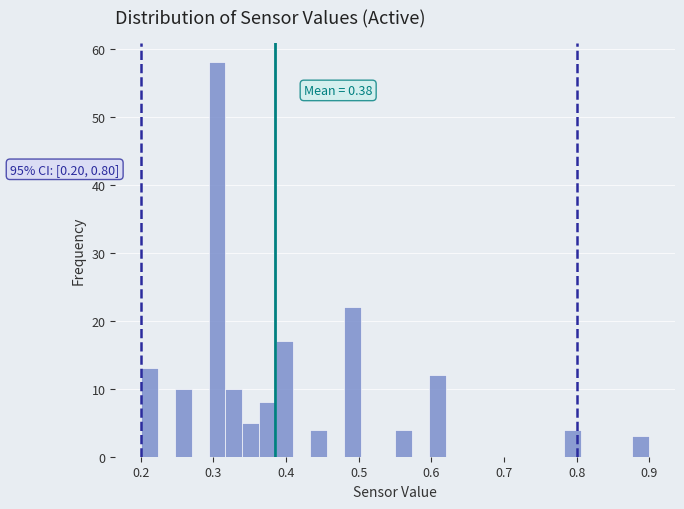

Around what value on the x-axis is the tallest bar? Give the approximate position of its centre, as read against the axis.

0.31